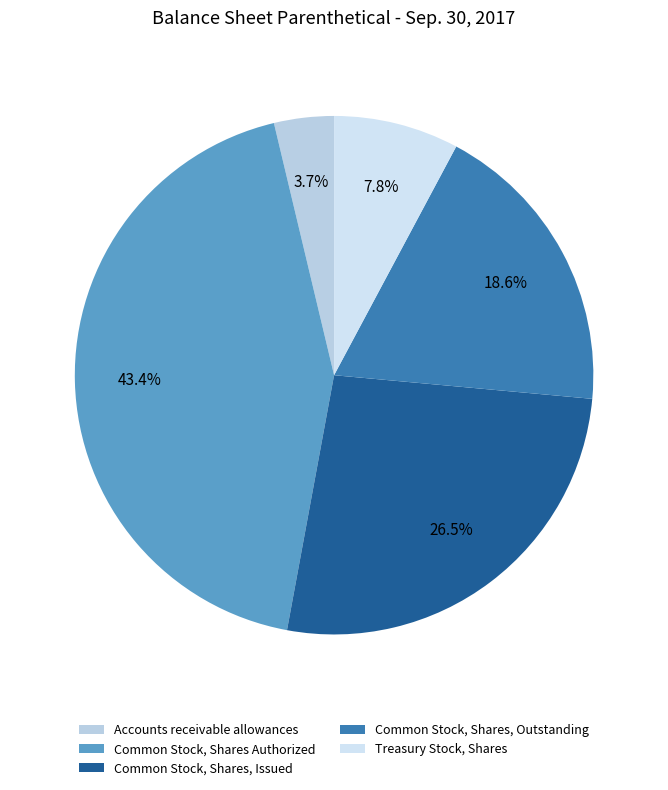

To the nearest percent, what is the difference between the Common Stock, Shares, Issued and Accounts receivable allowances slice percentages?

23%